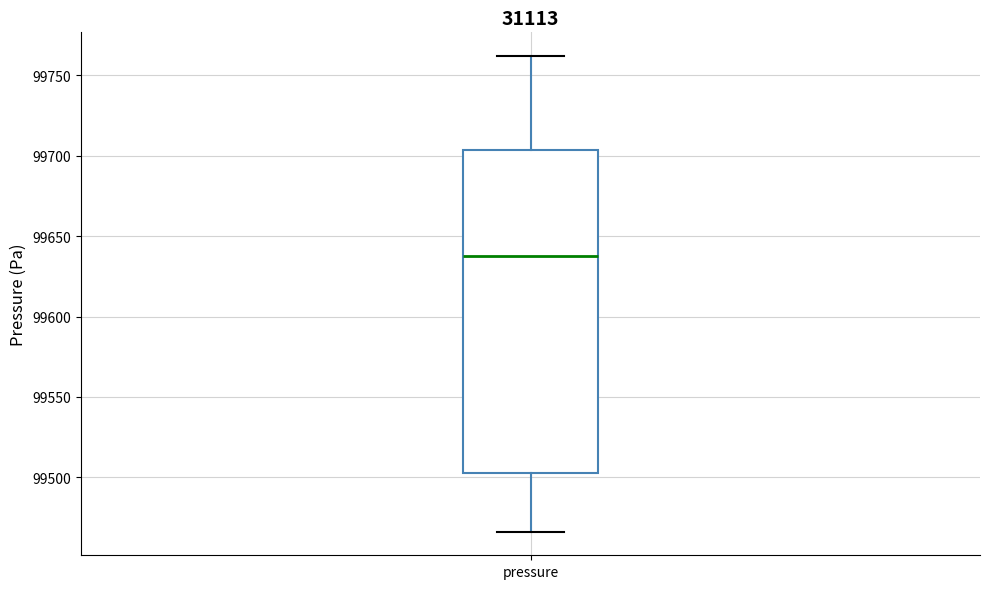

Transcribe this box plot: give where the median line is, the range the box spans, and where the two whiskers end, as read against the y-axis. The values are not printed on the chart, so give them approximately, as read against the axis.

median 99640, box 99505 to 99705, whiskers 99465 to 99760